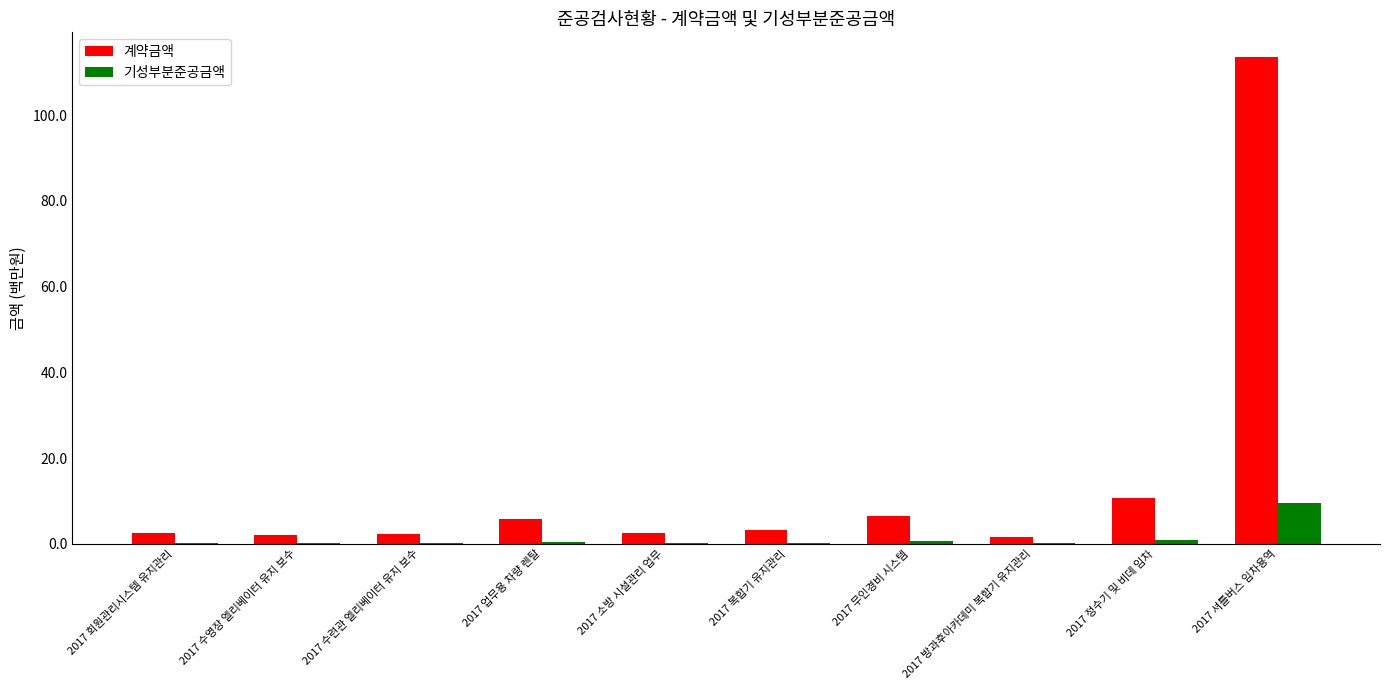

What are all the series names shown in the legend?

계약금액, 기성부분준공금액